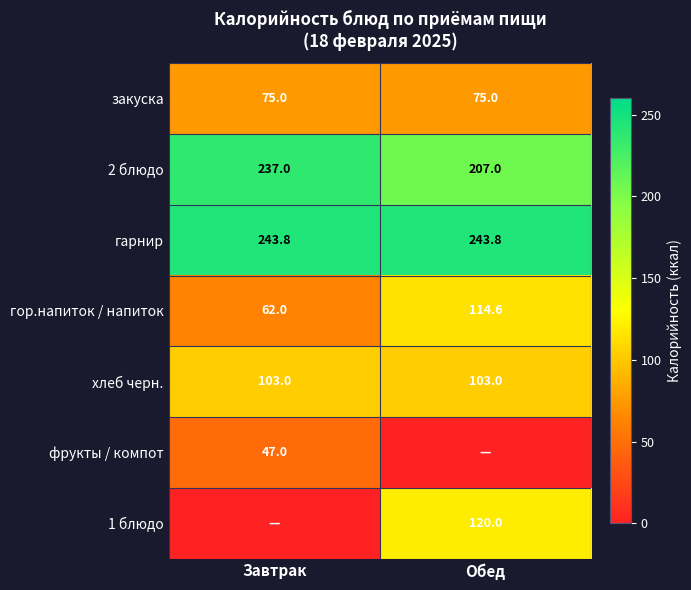

What is the lowest value of the гор.напиток / напиток series?

62.0